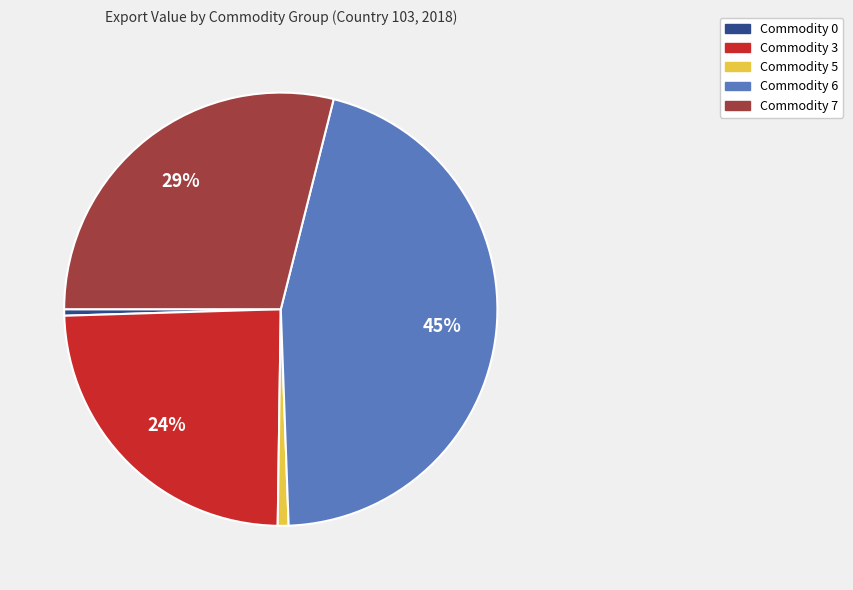

Do Commodity 5 and Commodity 3 together represent more than half of the pie?

No